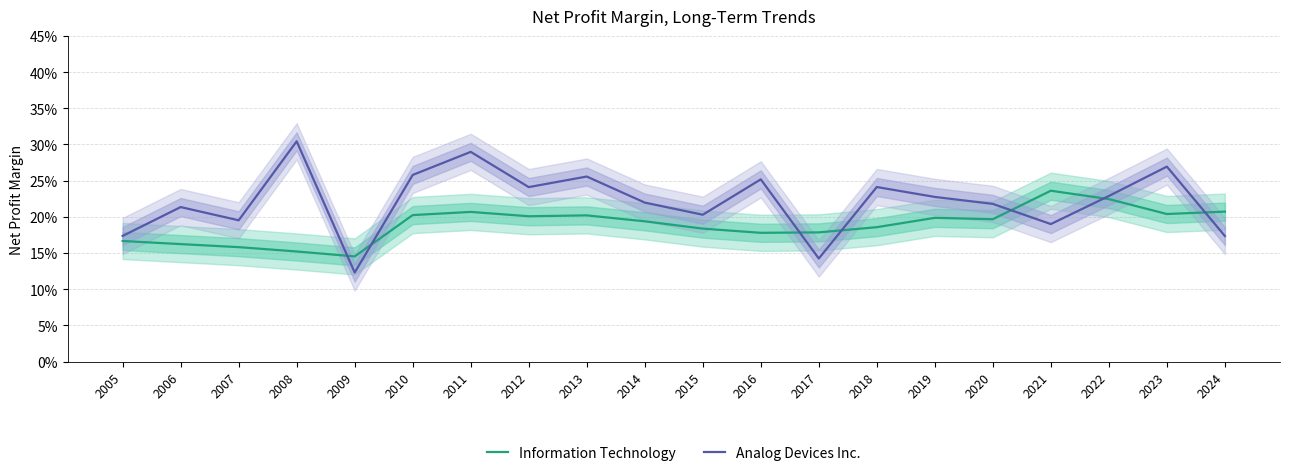

What is the sum of the Analog Devices Inc. values at 2013 and 2024?

0.4